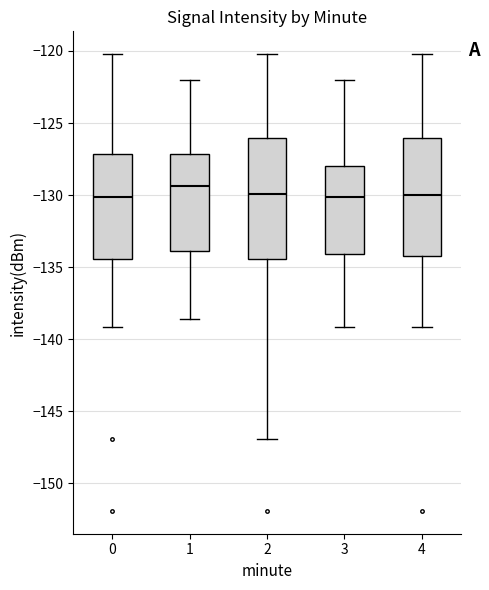

Reading left to right, transcribe this box plot: for each box, give where its median line is, the range the box spans, and where its two whiskers end, as read against the y-axis. The values are not printed on the chart, so give them approximately, as read against the axis.

0: median -130.0, box -134.5 to -127.0, whiskers -139.0 to -120.0
1: median -129.5, box -134.0 to -127.0, whiskers -138.5 to -122.0
2: median -130.0, box -134.5 to -126.0, whiskers -147.0 to -120.0
3: median -130.0, box -134.0 to -128.0, whiskers -139.0 to -122.0
4: median -130.0, box -134.0 to -126.0, whiskers -139.0 to -120.0